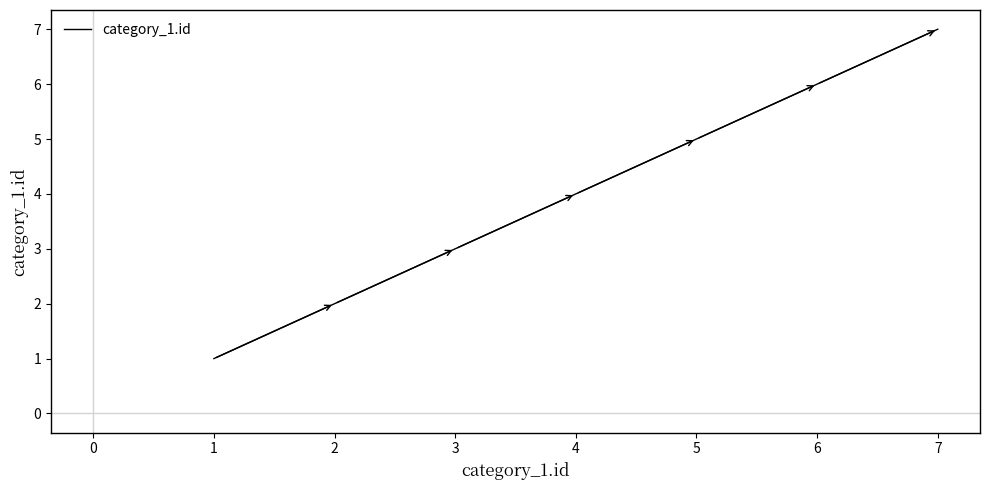

What is the smallest value displayed?

1